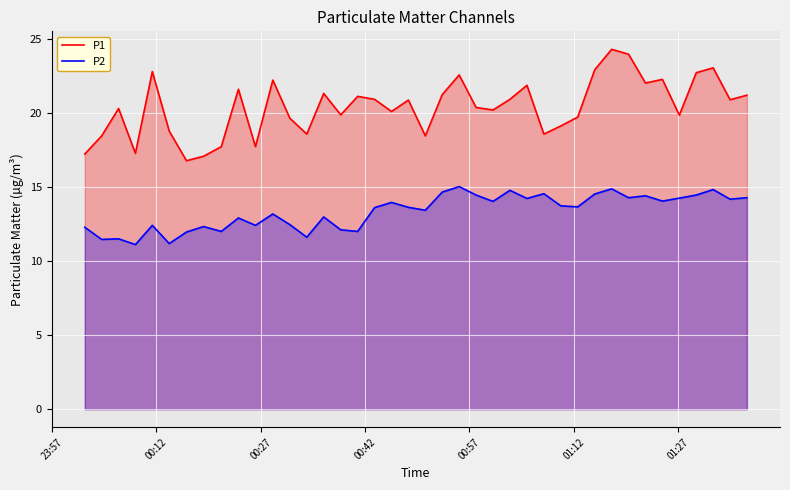

What is the smallest value displayed?

11.1